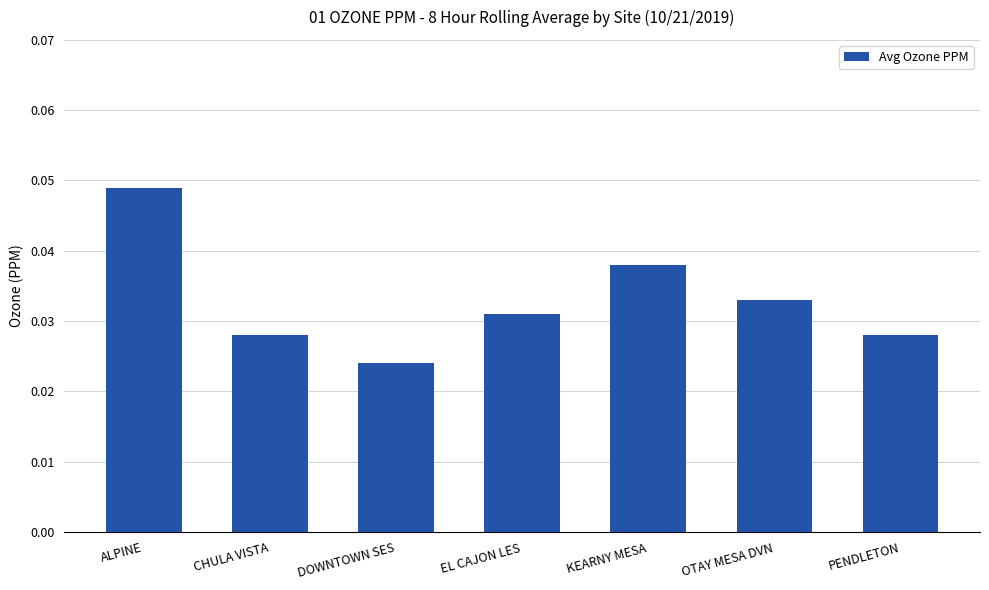

Is it true that the value at KEARNY MESA is 0.1?

False